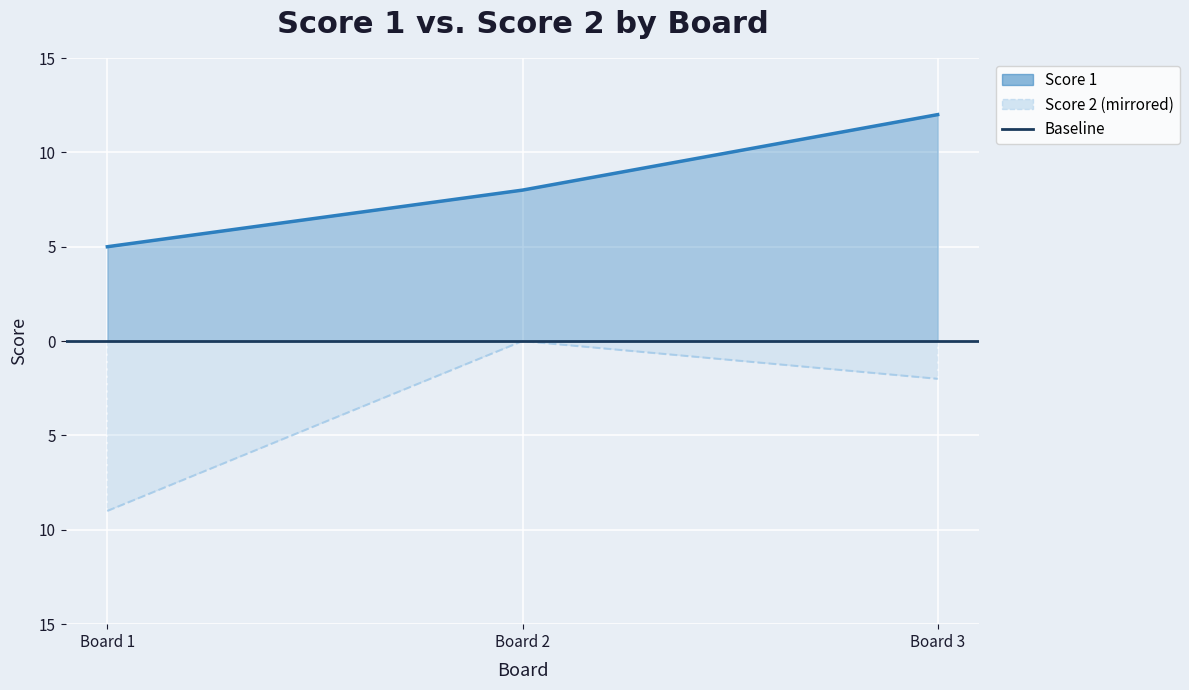

Count the Score 2 values in the range -9 to 0.

3